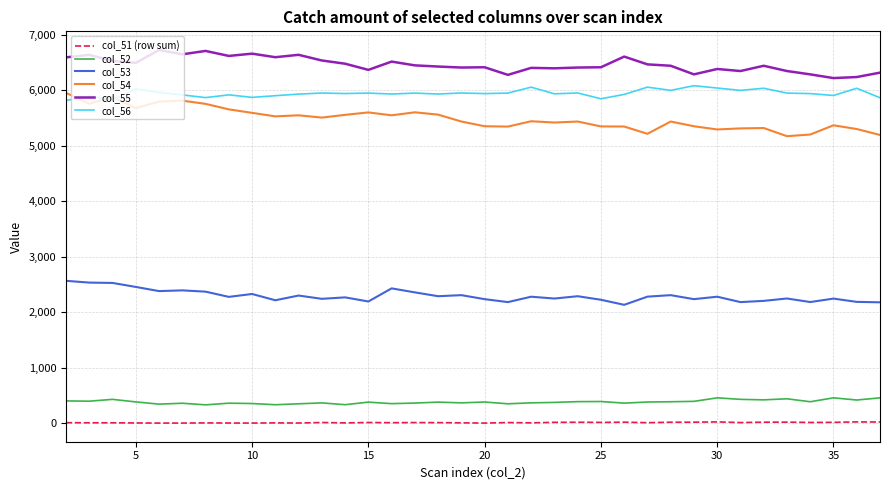

Which series has the largest range (max minus min)?

col_54